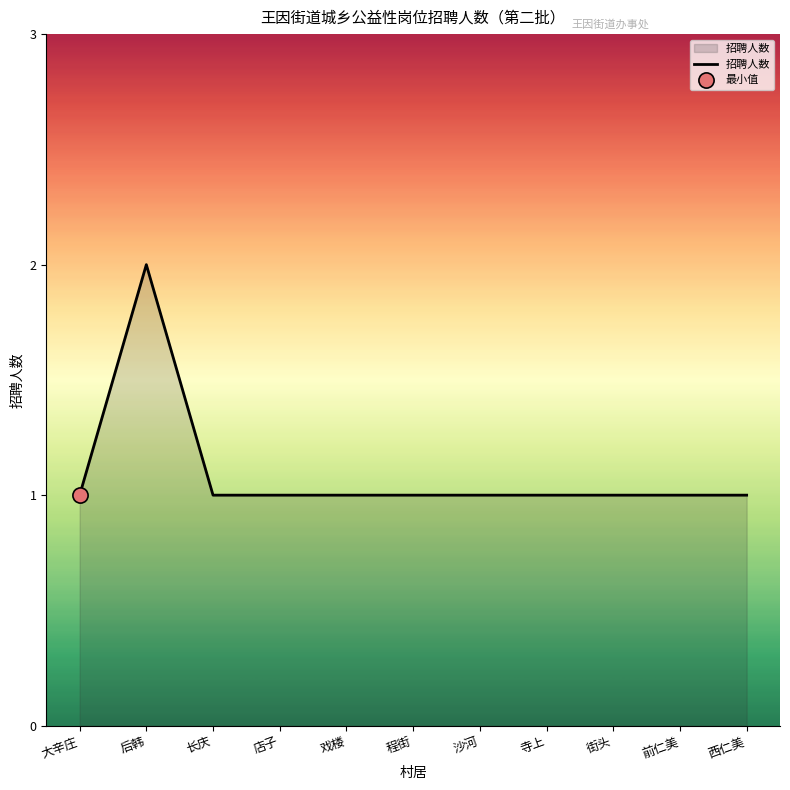

Approximately how many times larger is the value at 程街 compared to 戏楼?

1.0